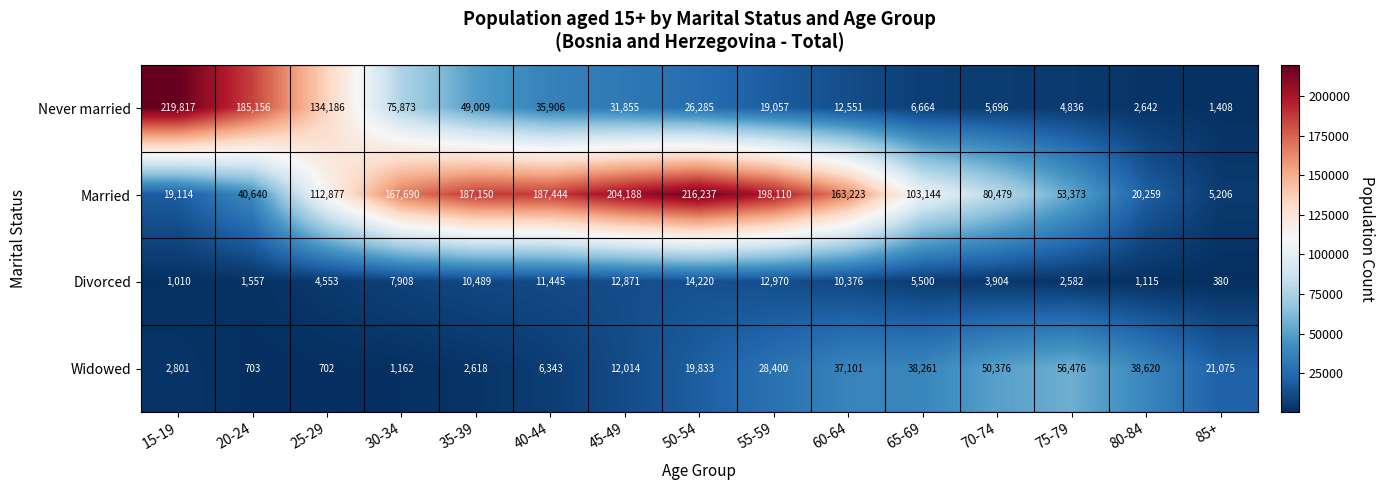

Read the Never married value at 25-29.

134186